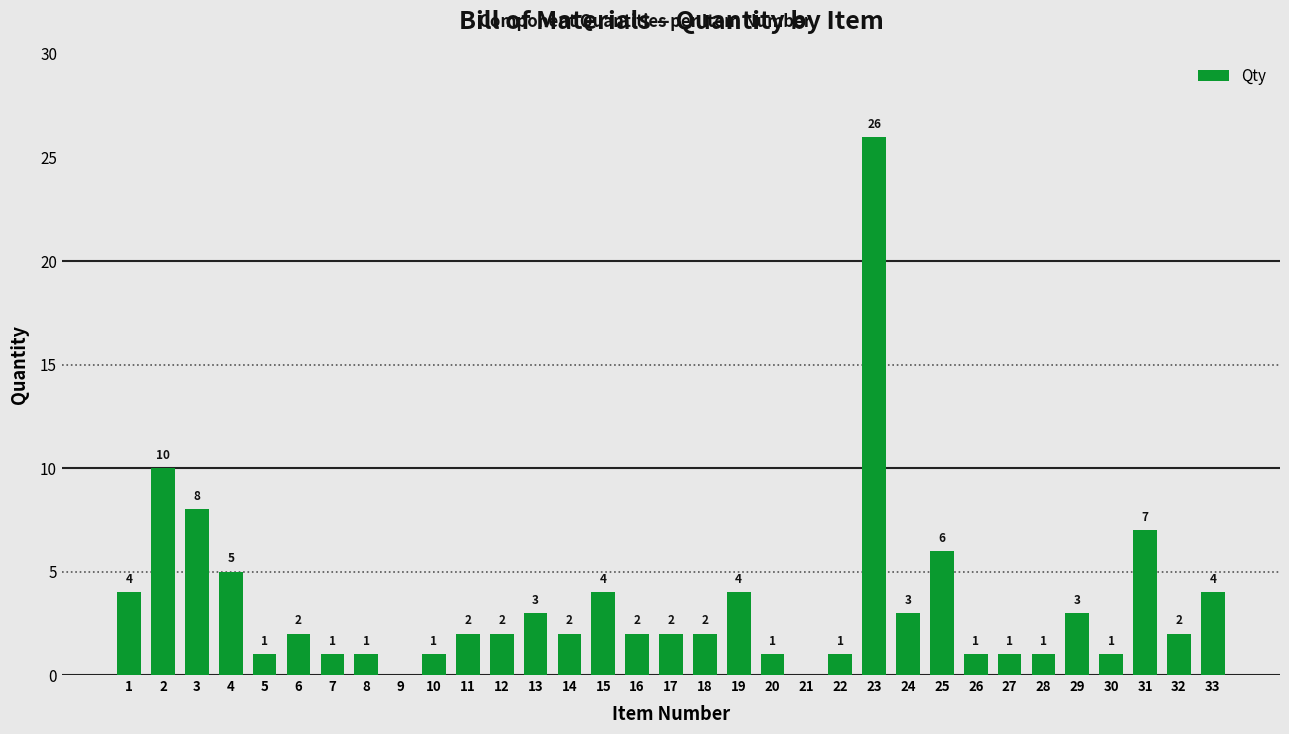

What is the greatest value displayed?

26